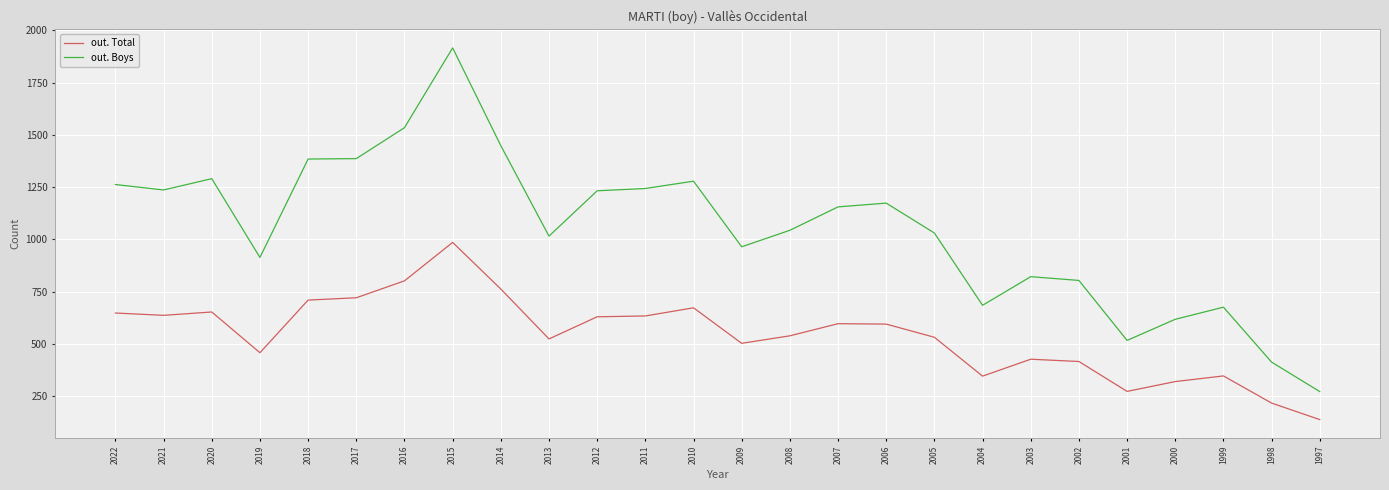

Does the chart have visible grid lines?

Yes